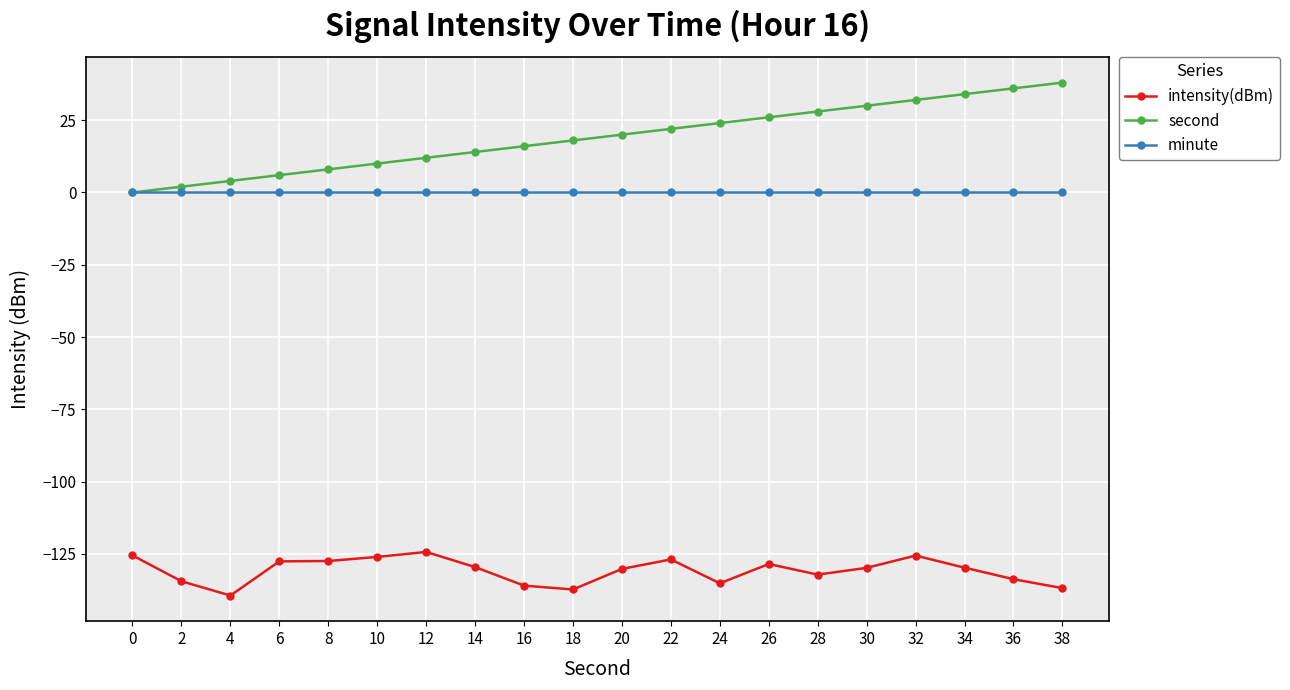

List the series in order of their peak value, lowest first.

intensity(dBm), minute, second